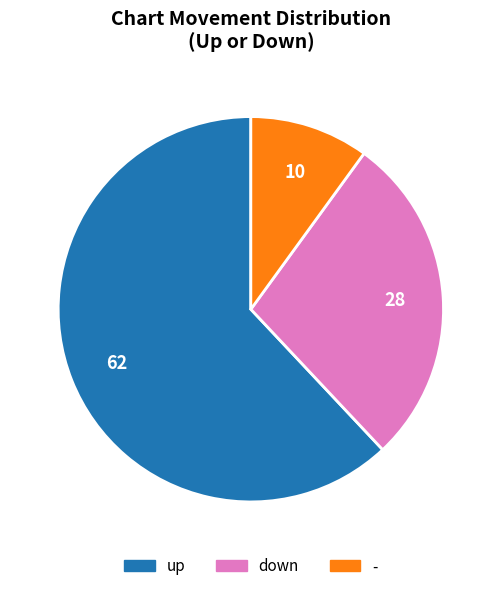

Combined, do down and up account for over 50%?

Yes